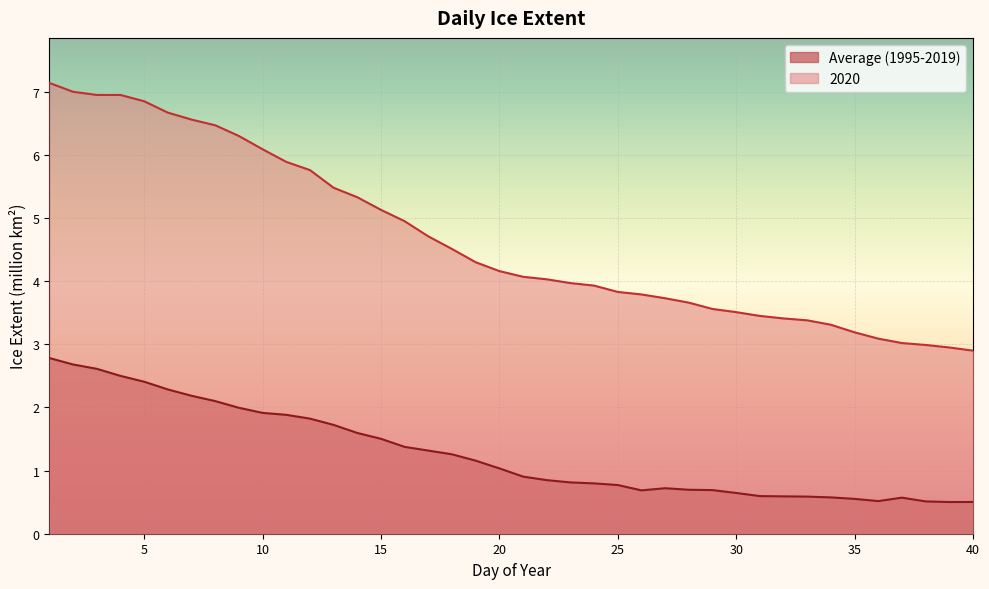

Which label corresponds to the smallest value in the chart?

39